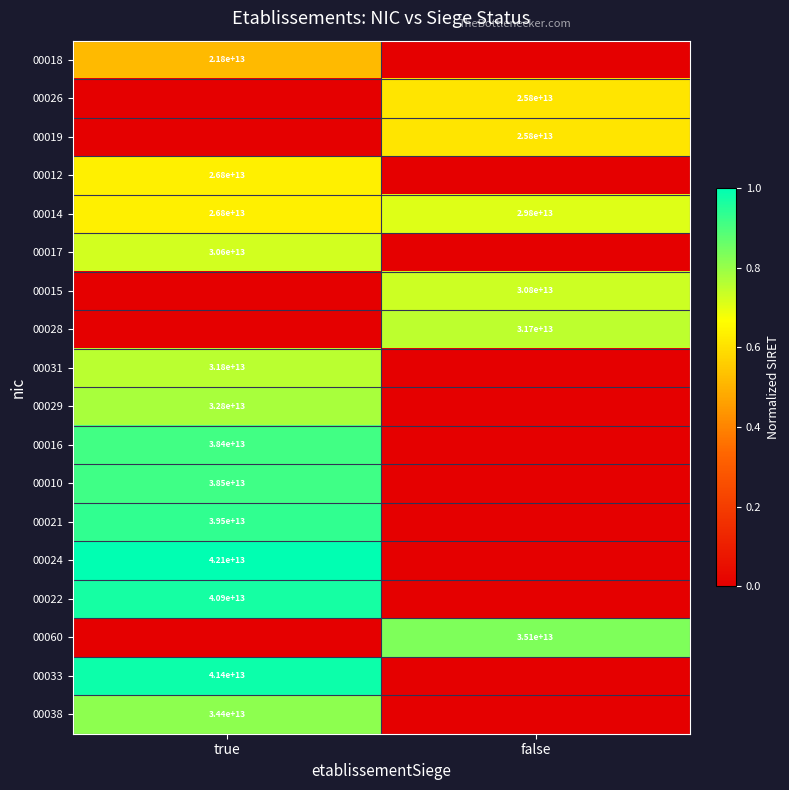

List the labels in order of 00014 value, smallest first.

true, false